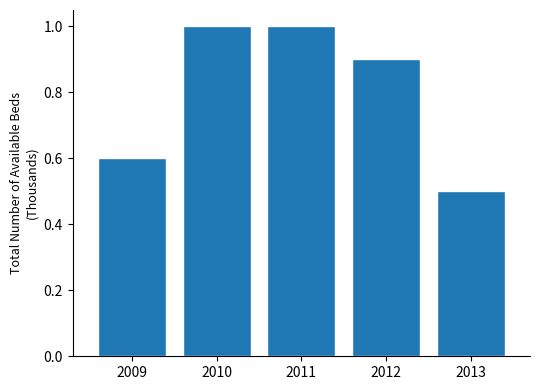

Reading left to right, list all the values displayed in this chart.

2009=0.6	2010=1.0	2011=1.0	2012=0.9	2013=0.5